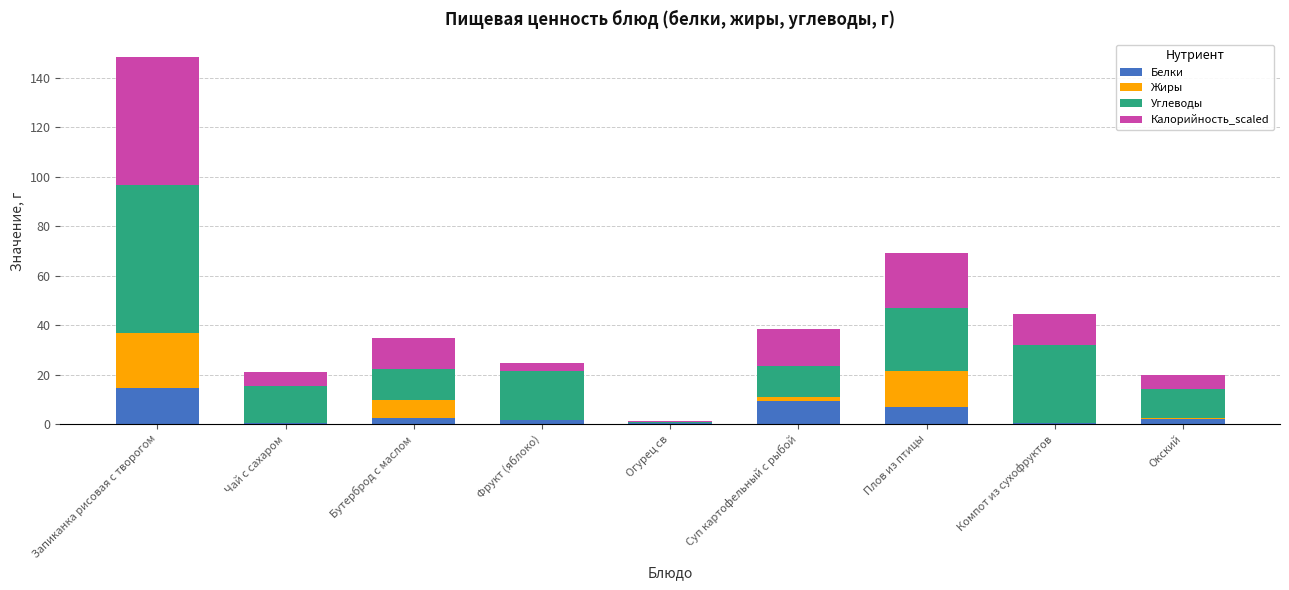

Which category has the highest value in the Белки series?

Запиканка рисовая с творогом